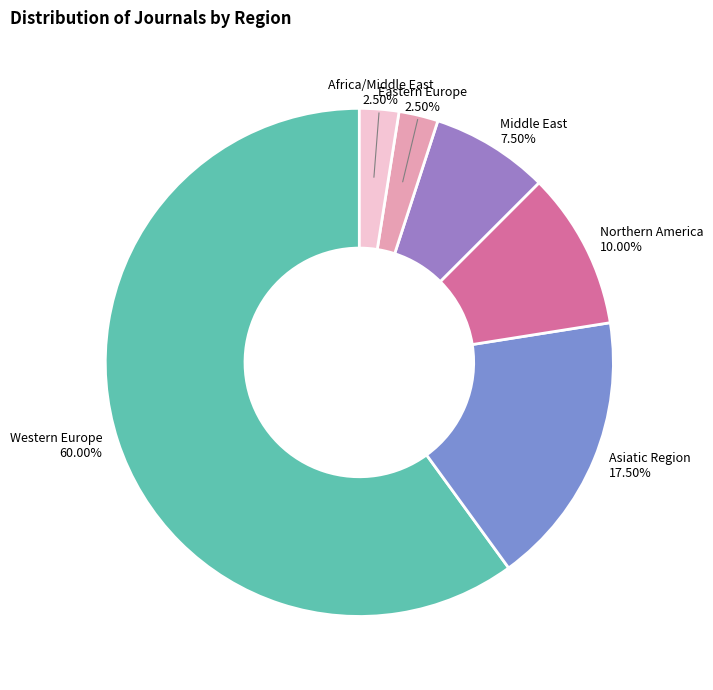

How many slices are in this pie chart?

6